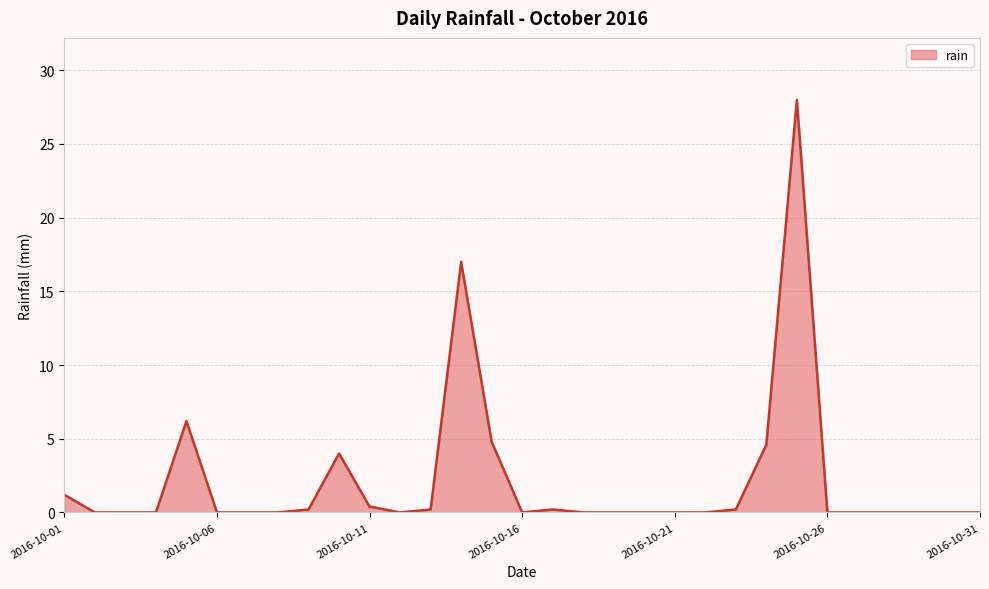

What is the difference between the maximum and minimum values?

28.0